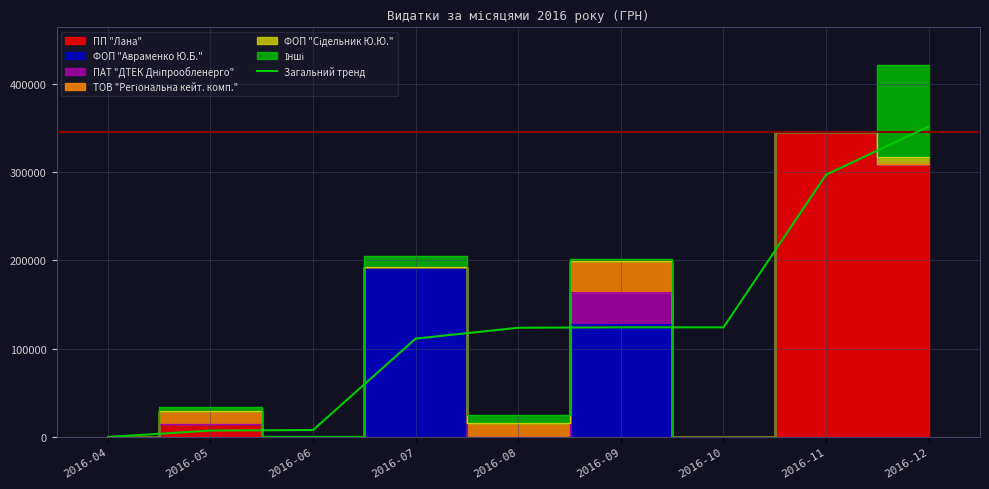

At which label does the data first exceed 123726?

2016-08